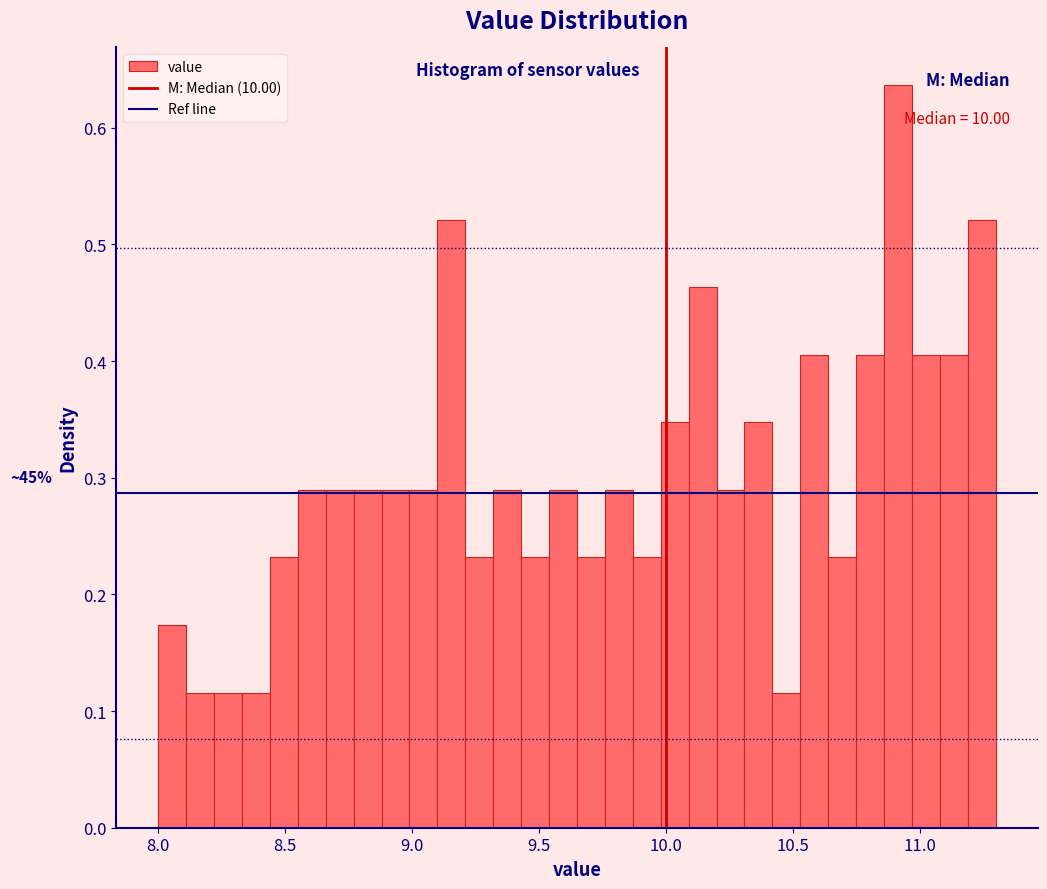

Around what value on the x-axis is the tallest bar? Give the approximate position of its centre, as read against the axis.

10.90